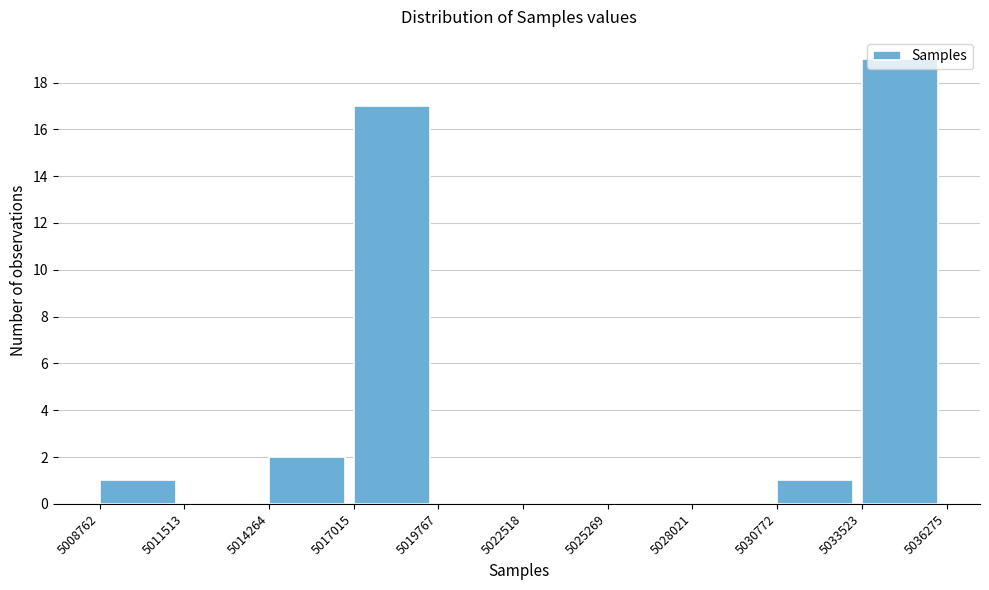

Reading left to right, transcribe this chart: for each bar, give the range it covers on the x-axis and its height. The values are not printed on the chart, so give them approximately, as read against the axis.

5008762 to 5011513: 1
5011513 to 5014264: 0
5014264 to 5017015: 2
5017015 to 5019767: 17
5019767 to 5022518: 0
5022518 to 5025269: 0
5025269 to 5028021: 0
5028021 to 5030772: 0
5030772 to 5033523: 1
5033523 to 5036275: 19